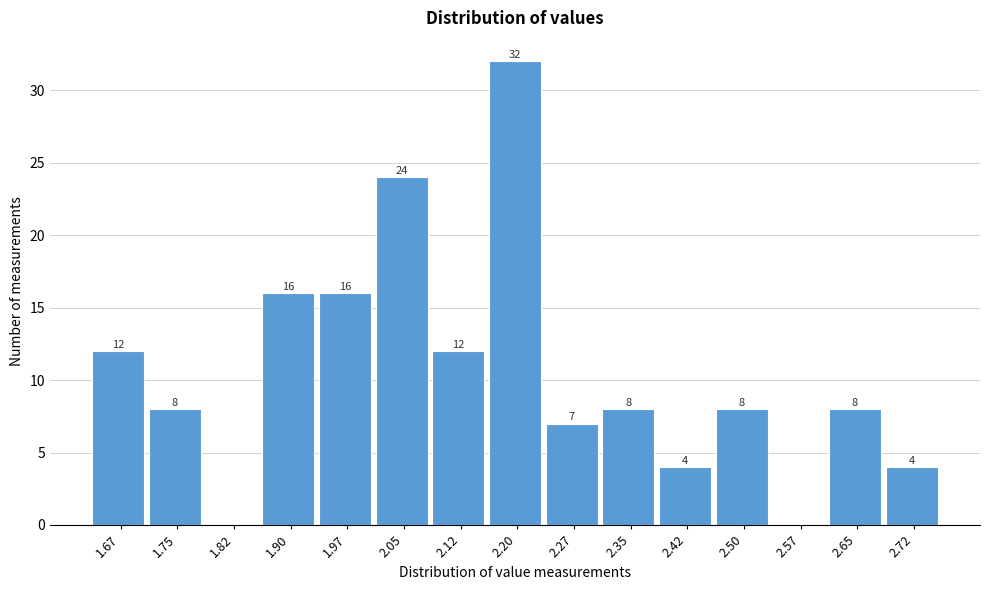

Reading left to right, what are all the values shown in this chart?

1.67=12	1.75=8	1.82=0	1.90=16	1.97=16	2.05=24	2.12=12	2.20=32	2.27=7	2.35=8	2.42=4	2.50=8	2.57=0	2.65=8	2.72=4